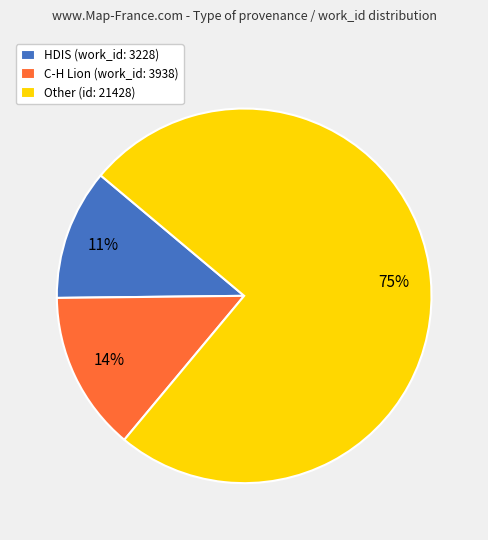

To the nearest percent, what percentage of the pie is Other?

75%